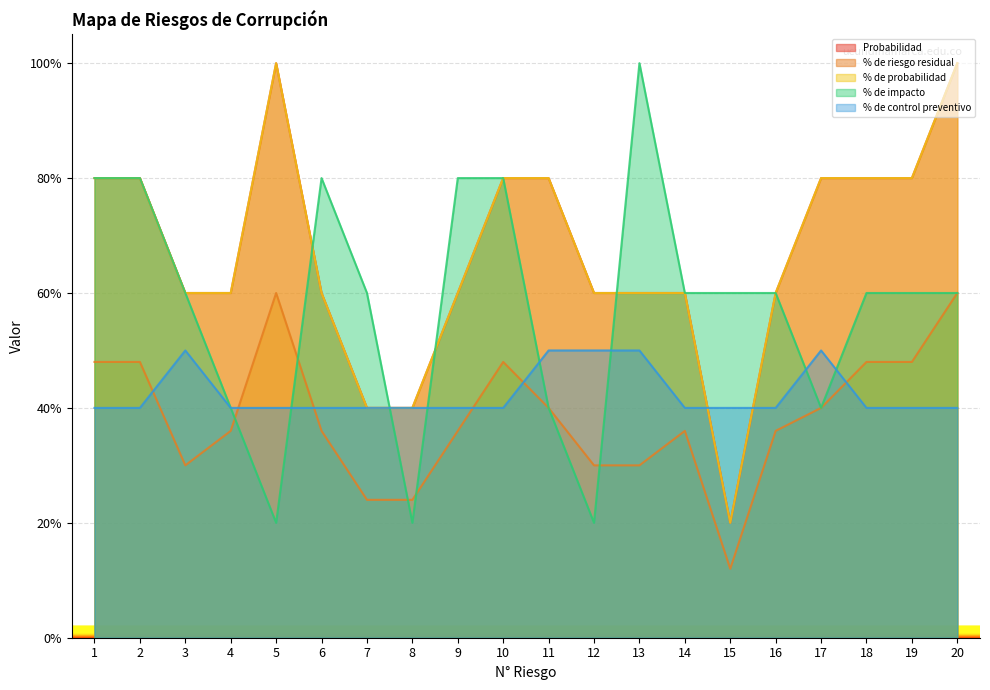

Which series ends up on top after the final intersection of Probabilidad and % de control preventivo?

Probabilidad